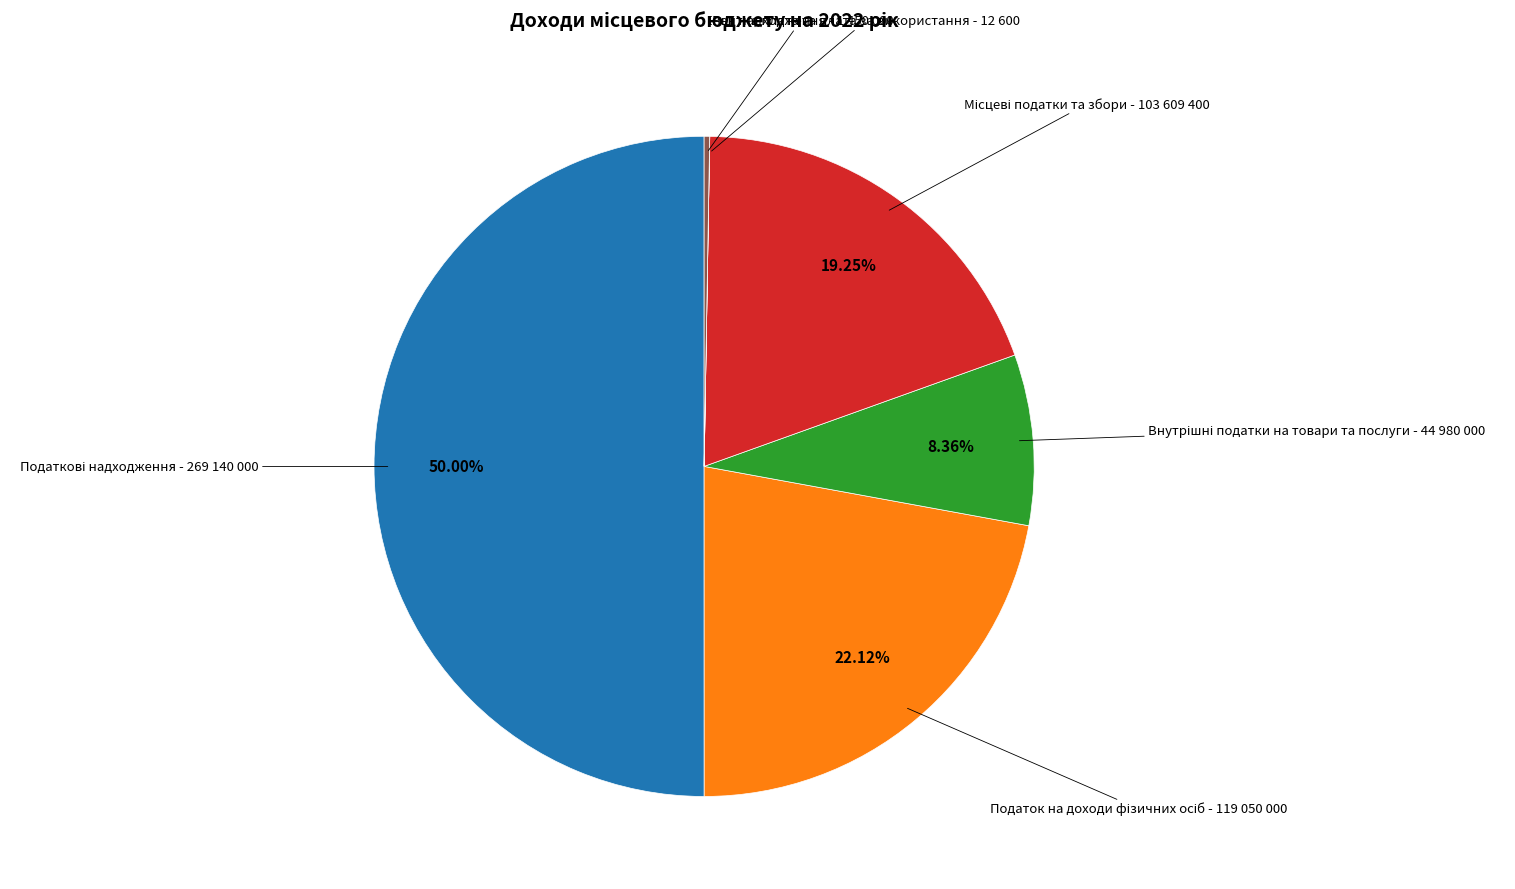

Rank the categories by value from highest to lowest.

Податкові надходження, Податок на доходи фізичних осіб, Місцеві податки та збори, Внутрішні податки на товари та послуги, Інші надходження, Рентна плата та плата за використання